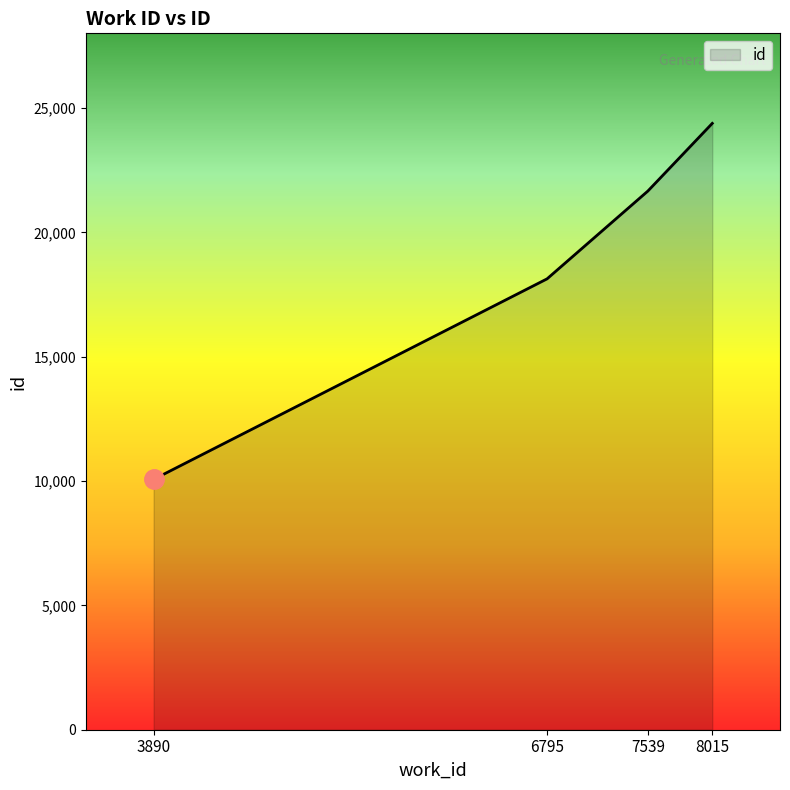

The value at 3890 is 10066. True or false?

True